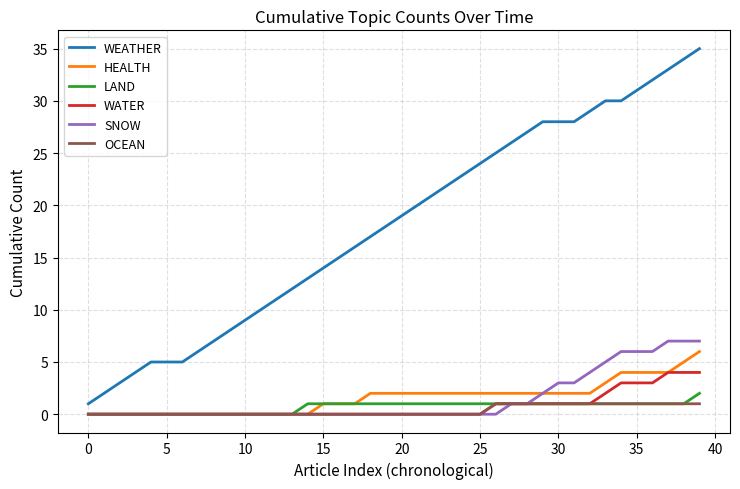

True or false: OCEAN and WEATHER intersect in this chart.

False